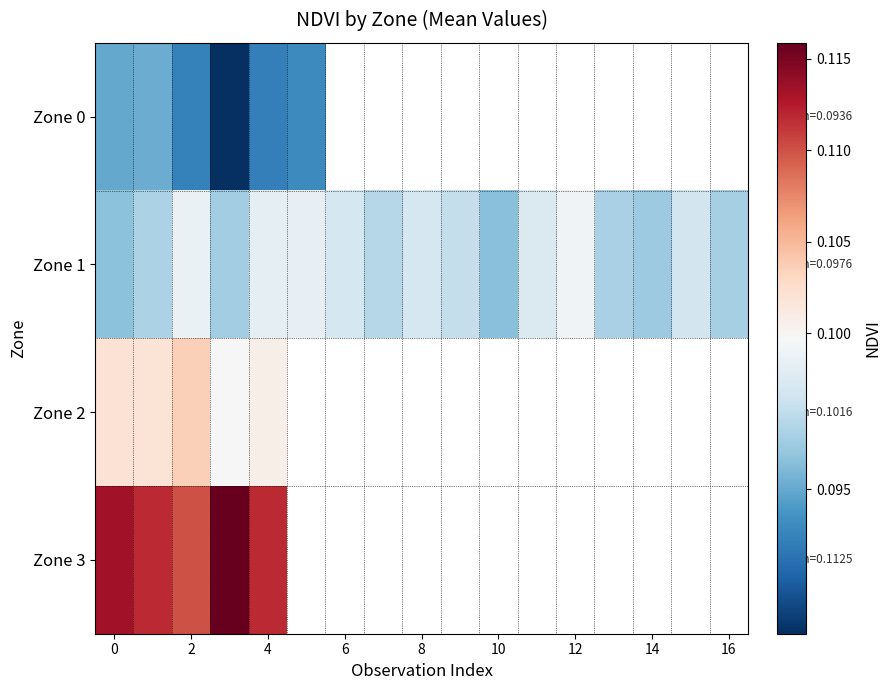

Rank the series by their maximum value, from lowest to highest.

Zone 0, Zone 1, Zone 2, Zone 3